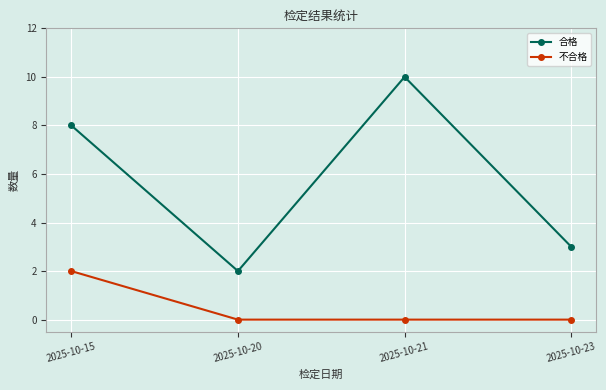

List the series in order of their overall mean, lowest first.

不合格, 合格